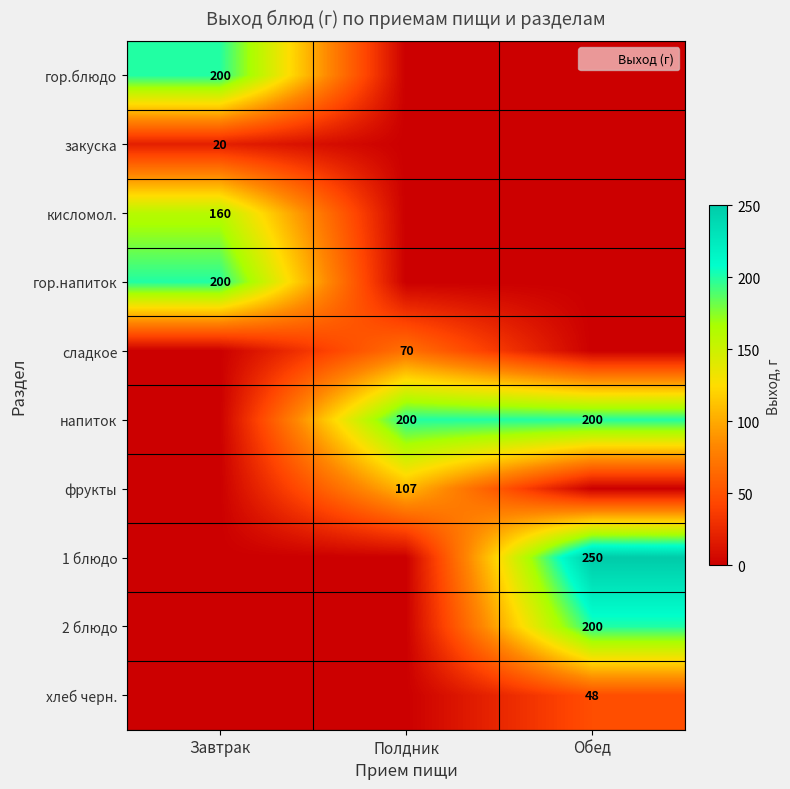

Between Полдник and Обед, which series saw the biggest shift?

1 блюдо